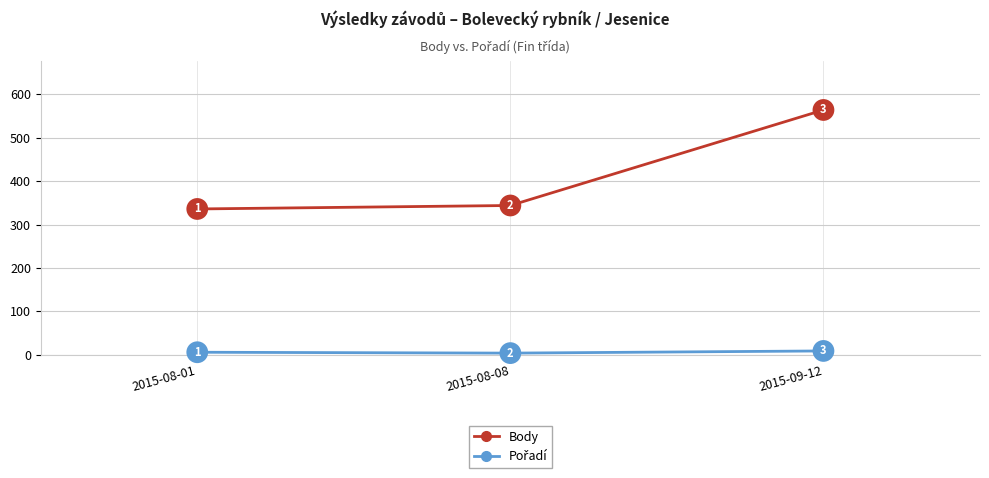

What is the smallest value displayed?

4